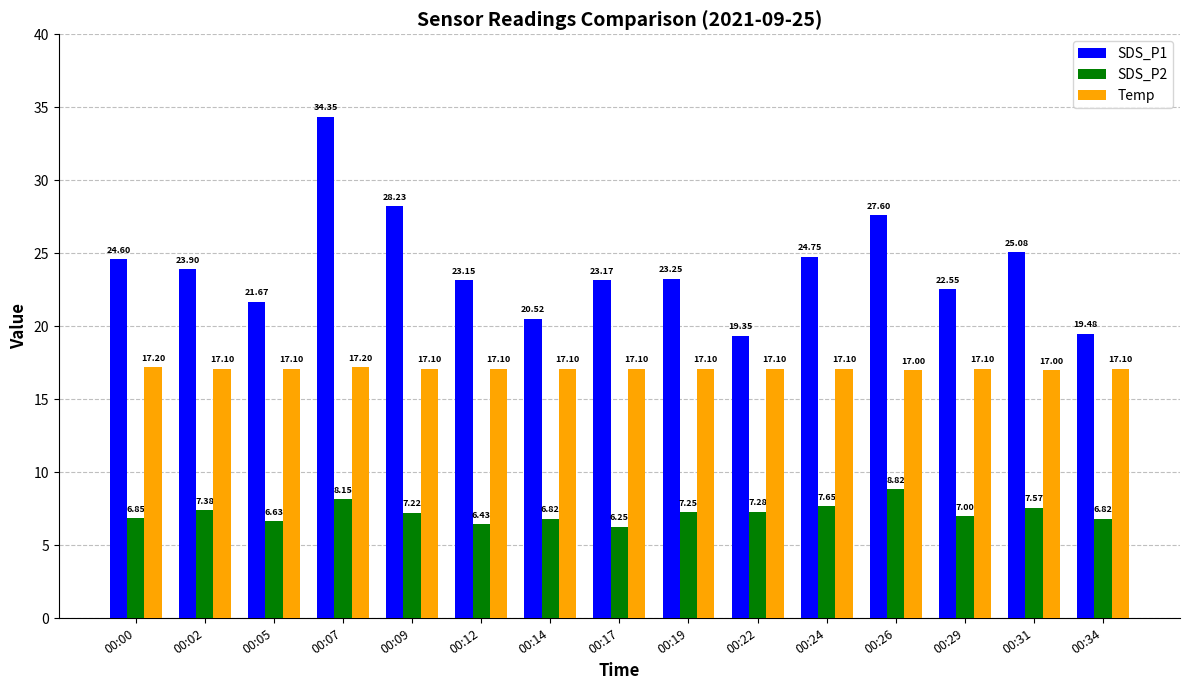

The SDS_P1 series shows 5.7 at 00:29. True or false?

False